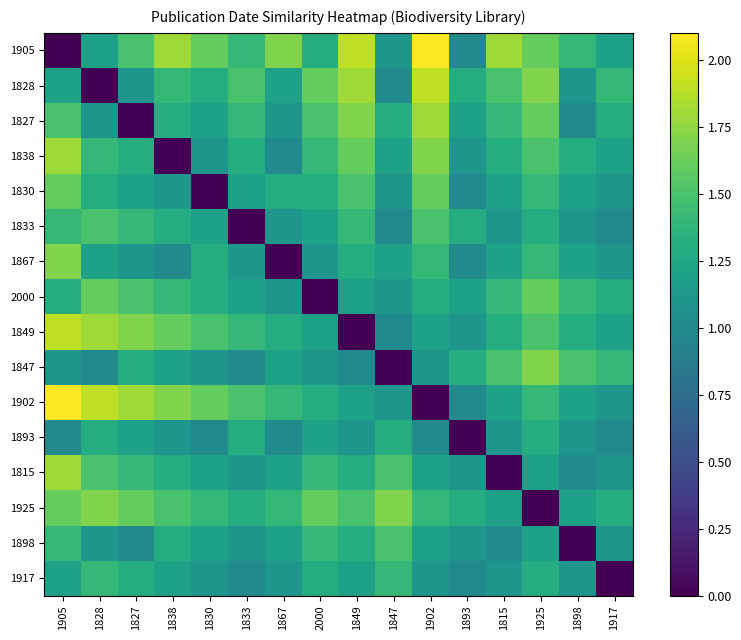

Reading left to right, list all the values displayed in this chart.

1905: 1905=0.0	1828=1.2	1827=1.5	1838=1.8	1830=1.6	1833=1.4	1867=1.7	2000=1.3	1849=1.9	1847=1.1	1902=2.1	1893=1.0	1815=1.8	1925=1.6	1898=1.4	1917=1.2
1828: 1905=1.2	1828=0.0	1827=1.1	1838=1.4	1830=1.3	1833=1.5	1867=1.2	2000=1.6	1849=1.8	1847=1.0	1902=1.9	1893=1.3	1815=1.5	1925=1.7	1898=1.1	1917=1.4
1827: 1905=1.5	1828=1.1	1827=0.0	1838=1.3	1830=1.2	1833=1.4	1867=1.1	2000=1.5	1849=1.7	1847=1.3	1902=1.8	1893=1.2	1815=1.4	1925=1.6	1898=1.0	1917=1.3
1838: 1905=1.8	1828=1.4	1827=1.3	1838=0.0	1830=1.1	1833=1.3	1867=1.0	2000=1.4	1849=1.6	1847=1.2	1902=1.7	1893=1.1	1815=1.3	1925=1.5	1898=1.3	1917=1.2
1830: 1905=1.6	1828=1.3	1827=1.2	1838=1.1	1830=0.0	1833=1.2	1867=1.3	2000=1.3	1849=1.5	1847=1.1	1902=1.6	1893=1.0	1815=1.2	1925=1.4	1898=1.2	1917=1.1
1833: 1905=1.4	1828=1.5	1827=1.4	1838=1.3	1830=1.2	1833=0.0	1867=1.1	2000=1.2	1849=1.4	1847=1.0	1902=1.5	1893=1.3	1815=1.1	1925=1.3	1898=1.1	1917=1.0
1867: 1905=1.7	1828=1.2	1827=1.1	1838=1.0	1830=1.3	1833=1.1	1867=0.0	2000=1.1	1849=1.3	1847=1.2	1902=1.4	1893=1.0	1815=1.2	1925=1.4	1898=1.2	1917=1.1
2000: 1905=1.3	1828=1.6	1827=1.5	1838=1.4	1830=1.3	1833=1.2	1867=1.1	2000=0.0	1849=1.2	1847=1.1	1902=1.3	1893=1.2	1815=1.4	1925=1.6	1898=1.4	1917=1.3
1849: 1905=1.9	1828=1.8	1827=1.7	1838=1.6	1830=1.5	1833=1.4	1867=1.3	2000=1.2	1849=0.0	1847=1.0	1902=1.2	1893=1.1	1815=1.3	1925=1.5	1898=1.3	1917=1.2
1847: 1905=1.1	1828=1.0	1827=1.3	1838=1.2	1830=1.1	1833=1.0	1867=1.2	2000=1.1	1849=1.0	1847=0.0	1902=1.1	1893=1.3	1815=1.5	1925=1.7	1898=1.5	1917=1.4
1902: 1905=2.1	1828=1.9	1827=1.8	1838=1.7	1830=1.6	1833=1.5	1867=1.4	2000=1.3	1849=1.2	1847=1.1	1902=0.0	1893=1.0	1815=1.2	1925=1.4	1898=1.2	1917=1.1
1893: 1905=1.0	1828=1.3	1827=1.2	1838=1.1	1830=1.0	1833=1.3	1867=1.0	2000=1.2	1849=1.1	1847=1.3	1902=1.0	1893=0.0	1815=1.1	1925=1.3	1898=1.1	1917=1.0
1815: 1905=1.8	1828=1.5	1827=1.4	1838=1.3	1830=1.2	1833=1.1	1867=1.2	2000=1.4	1849=1.3	1847=1.5	1902=1.2	1893=1.1	1815=0.0	1925=1.2	1898=1.0	1917=1.1
1925: 1905=1.6	1828=1.7	1827=1.6	1838=1.5	1830=1.4	1833=1.3	1867=1.4	2000=1.6	1849=1.5	1847=1.7	1902=1.4	1893=1.3	1815=1.2	1925=0.0	1898=1.2	1917=1.3
1898: 1905=1.4	1828=1.1	1827=1.0	1838=1.3	1830=1.2	1833=1.1	1867=1.2	2000=1.4	1849=1.3	1847=1.5	1902=1.2	1893=1.1	1815=1.0	1925=1.2	1898=0.0	1917=1.1
1917: 1905=1.2	1828=1.4	1827=1.3	1838=1.2	1830=1.1	1833=1.0	1867=1.1	2000=1.3	1849=1.2	1847=1.4	1902=1.1	1893=1.0	1815=1.1	1925=1.3	1898=1.1	1917=0.0